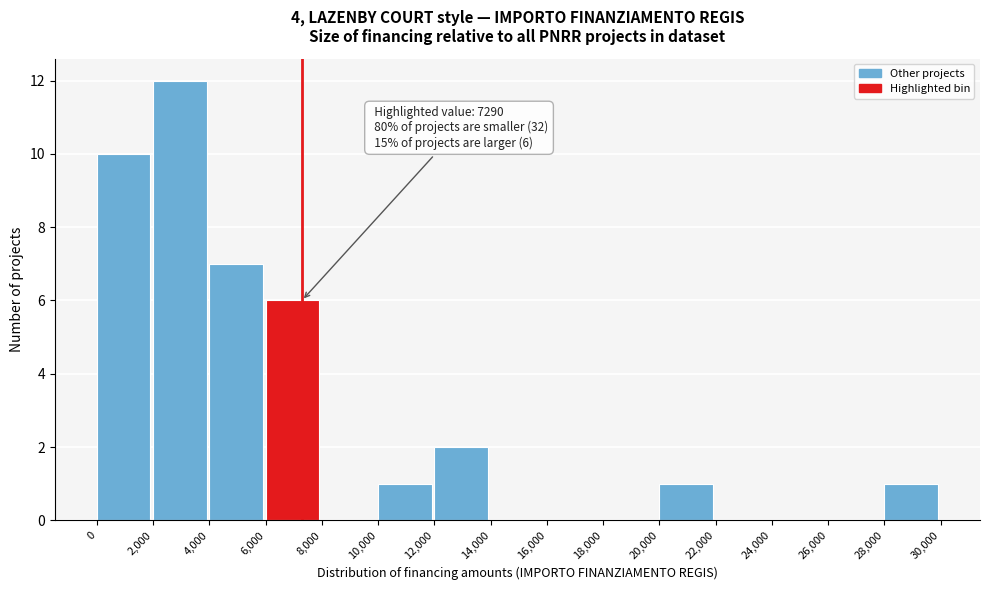

Over which range of the x-axis is the bar tallest?

2,000 to 4,000